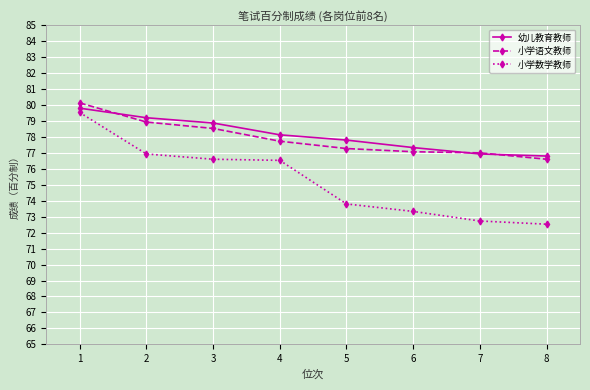

True or false: 幼儿教育教师 and 小学数学教师 cross at least once.

False